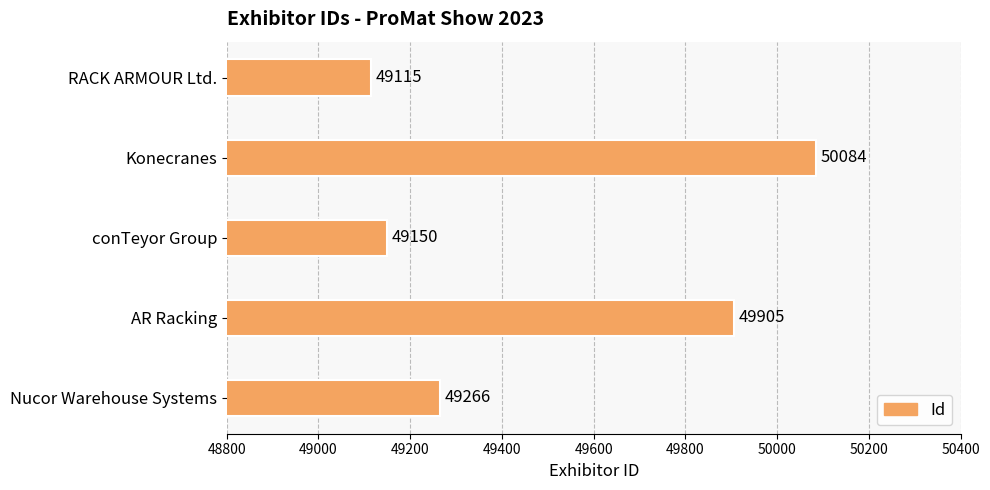

List the labels in order of value, largest first.

Konecranes, AR Racking, Nucor Warehouse Systems, conTeyor Group, RACK ARMOUR Ltd.